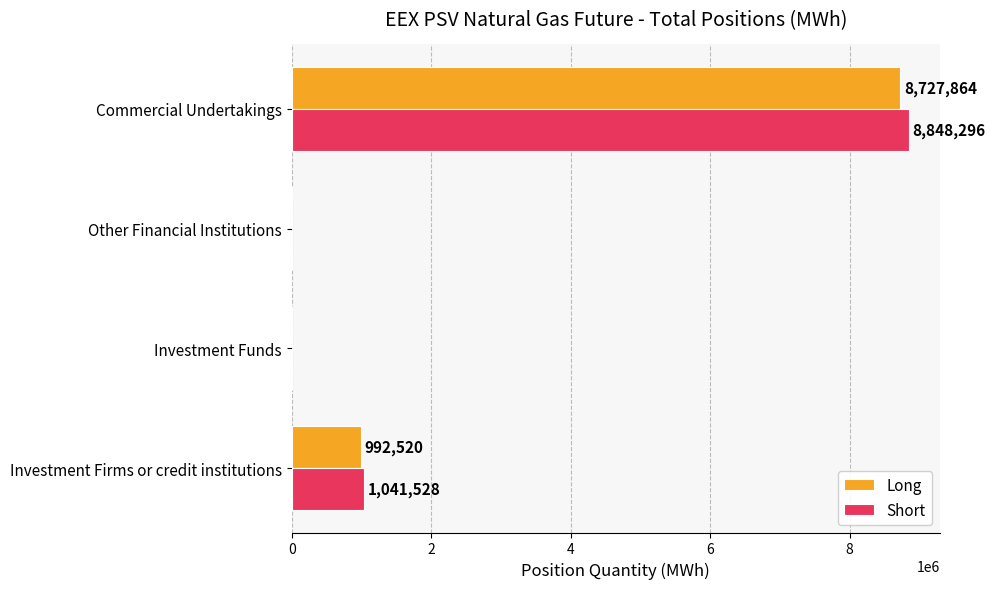

The Short series shows 1041528 at Investment Firms or credit institutions. True or false?

True